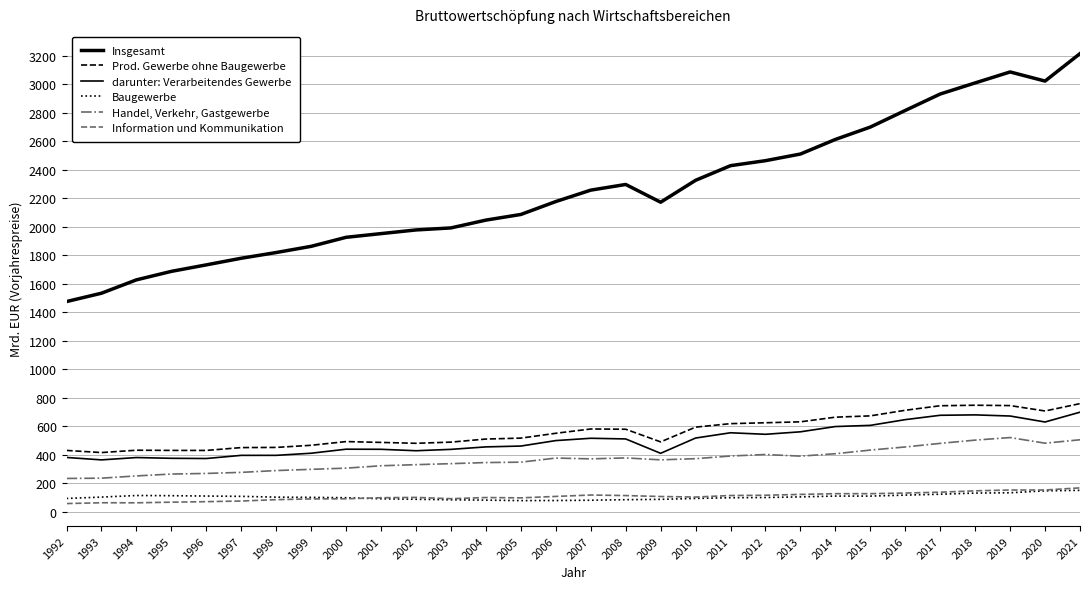

Where is Handel, Verkehr, Gastgewerbe nearest to the value 377?

2006